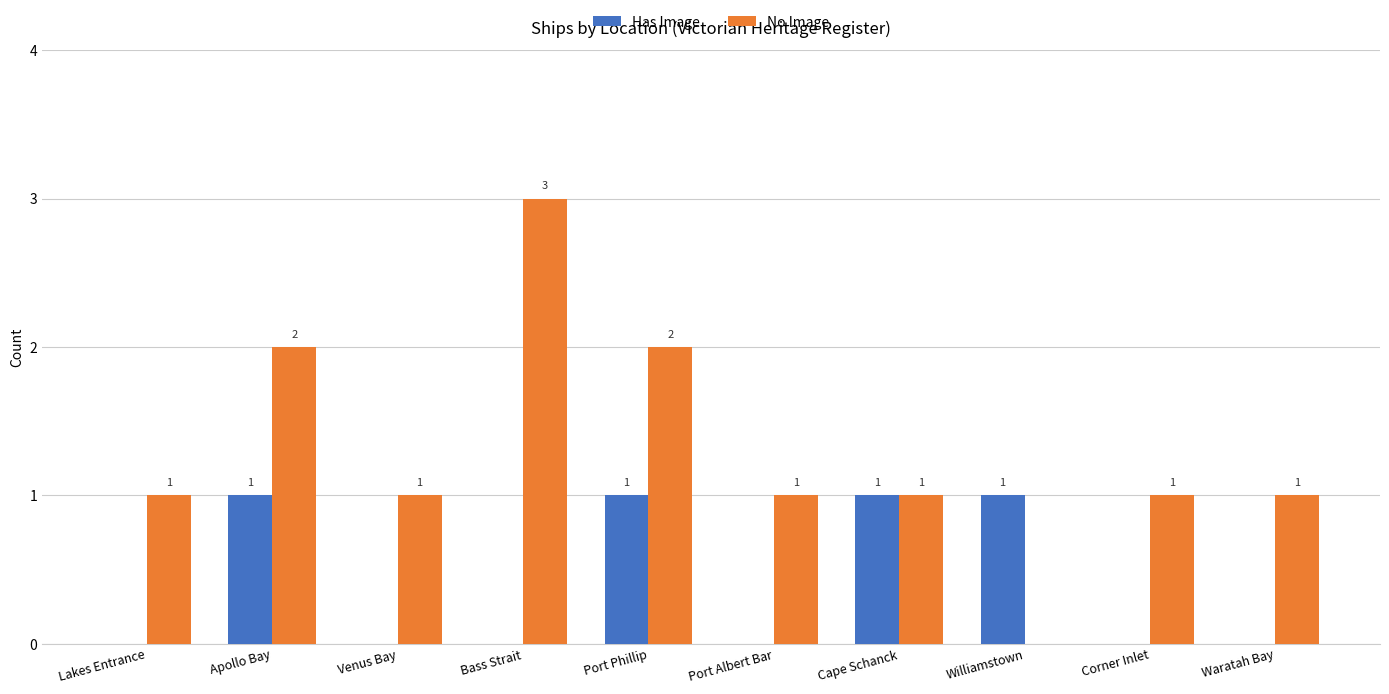

Which category has the highest value across all series?

Bass Strait